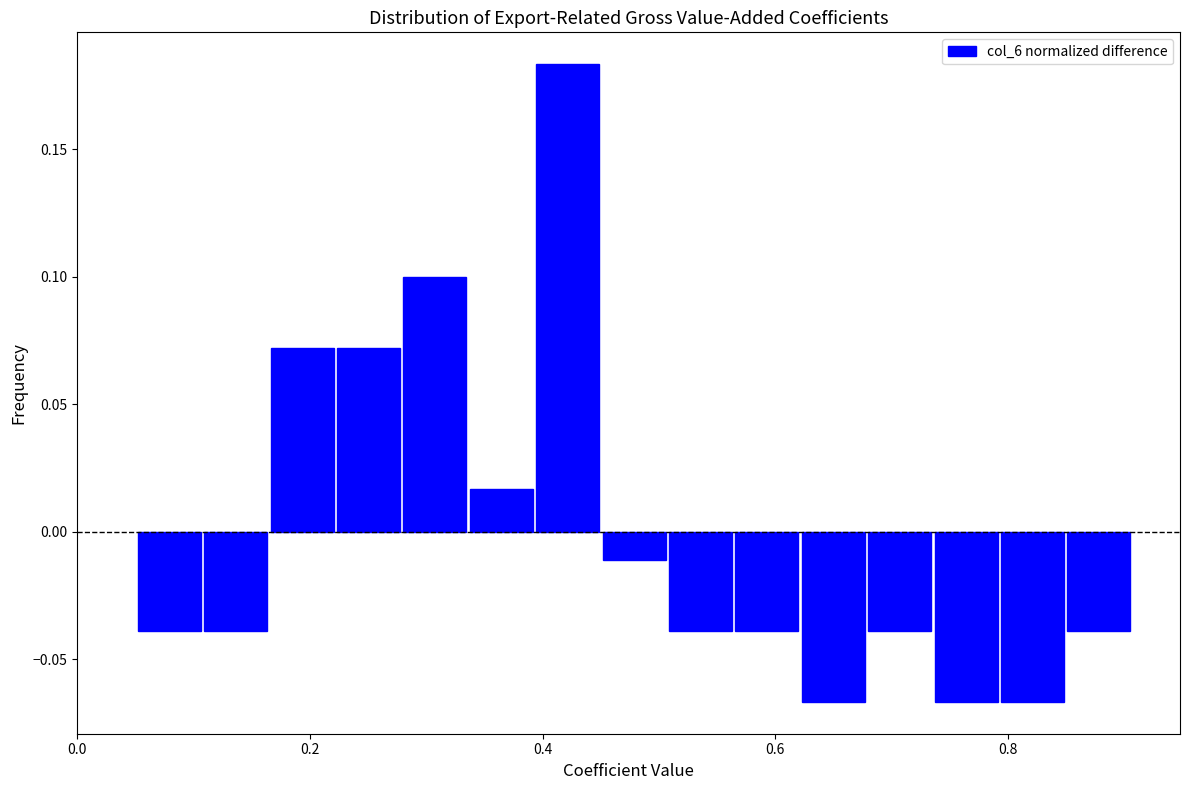

Read against the x-axis, roughly where is the centre of the tallest bar?

0.42